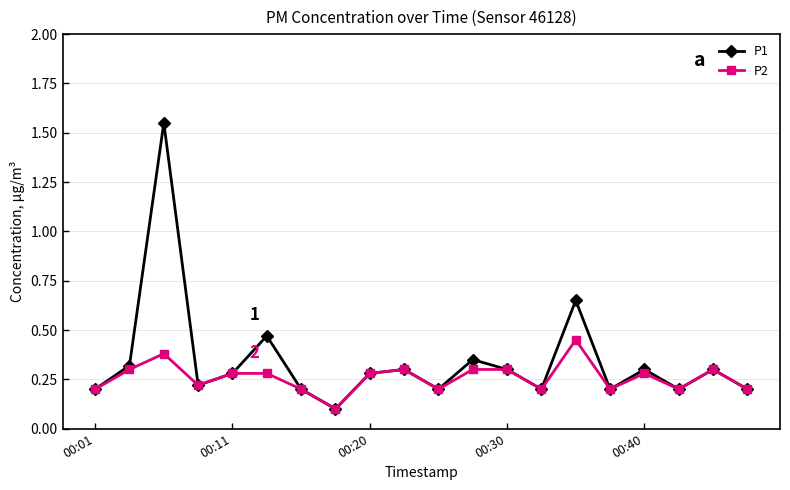

Rank the series by their maximum value, from lowest to highest.

P2, P1